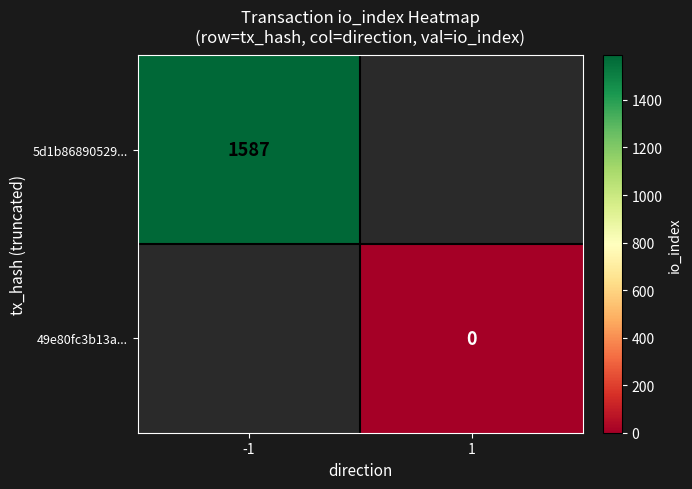

Is the value of 49e80fc3b13a... at 1 greater than the value of 5d1b86890529... at -1?

No